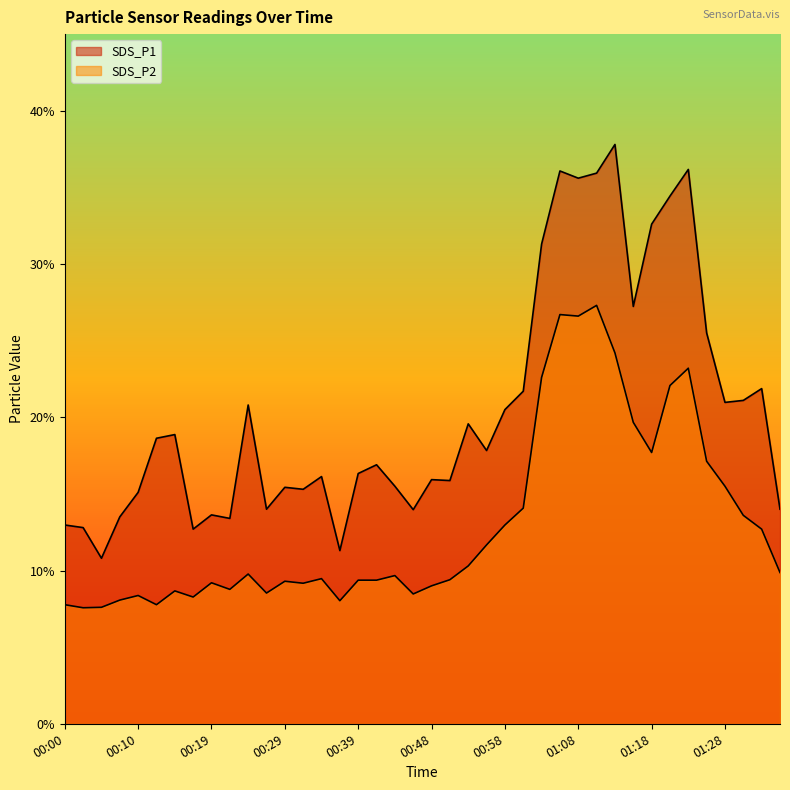

Is it true that SDS_P2 equals 2.1 at 00:51?

False